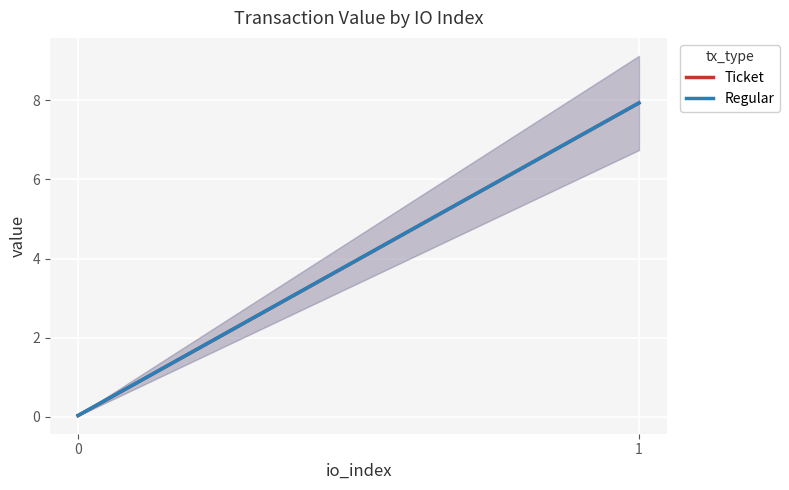

Rank the series at 0 from lowest to highest value.

Ticket, Regular